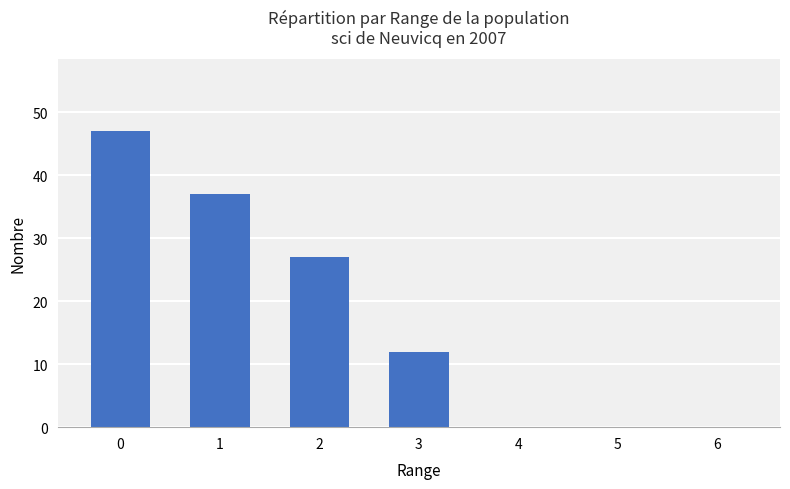

True or false: the data shows 27 at 4.

False